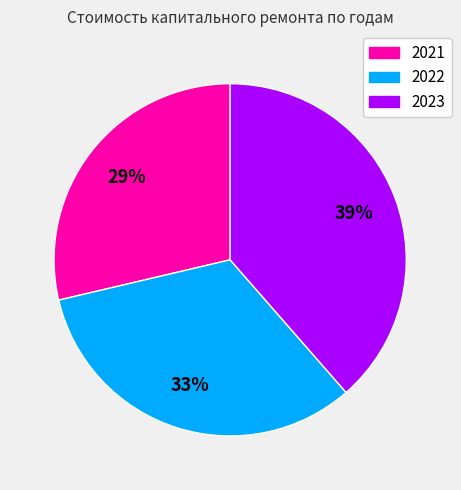

Which has a higher value, 2021 or 2022?

2022